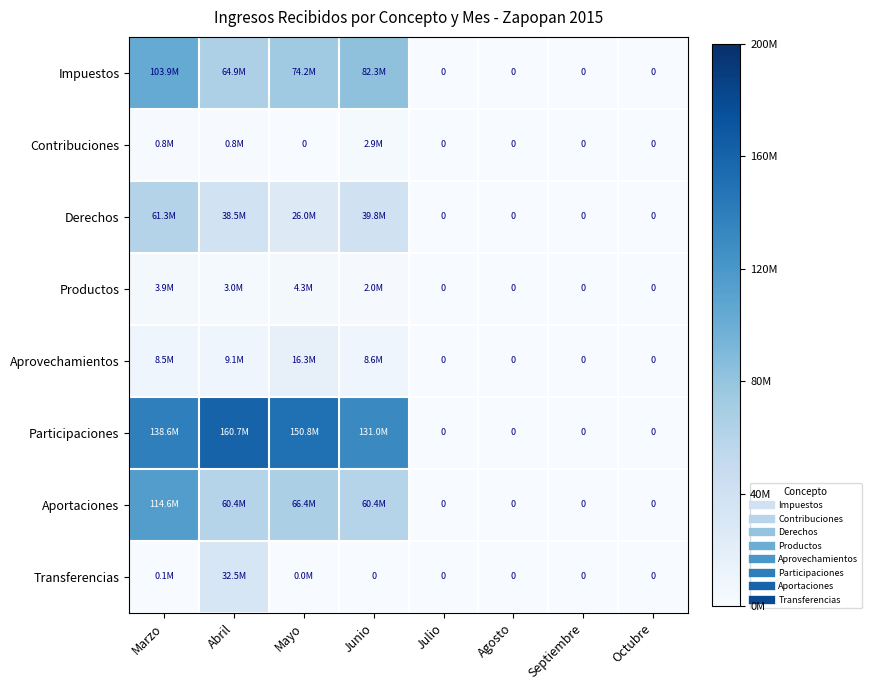

How many series are shown in this chart?

8